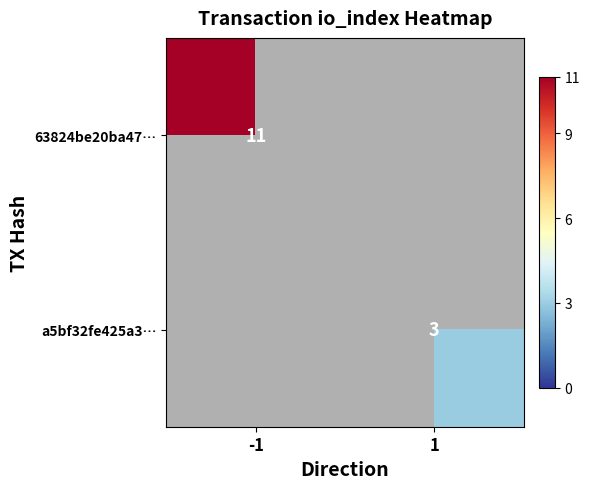

The value of 63824be20ba47… at -1 is 16.3. True or false?

False